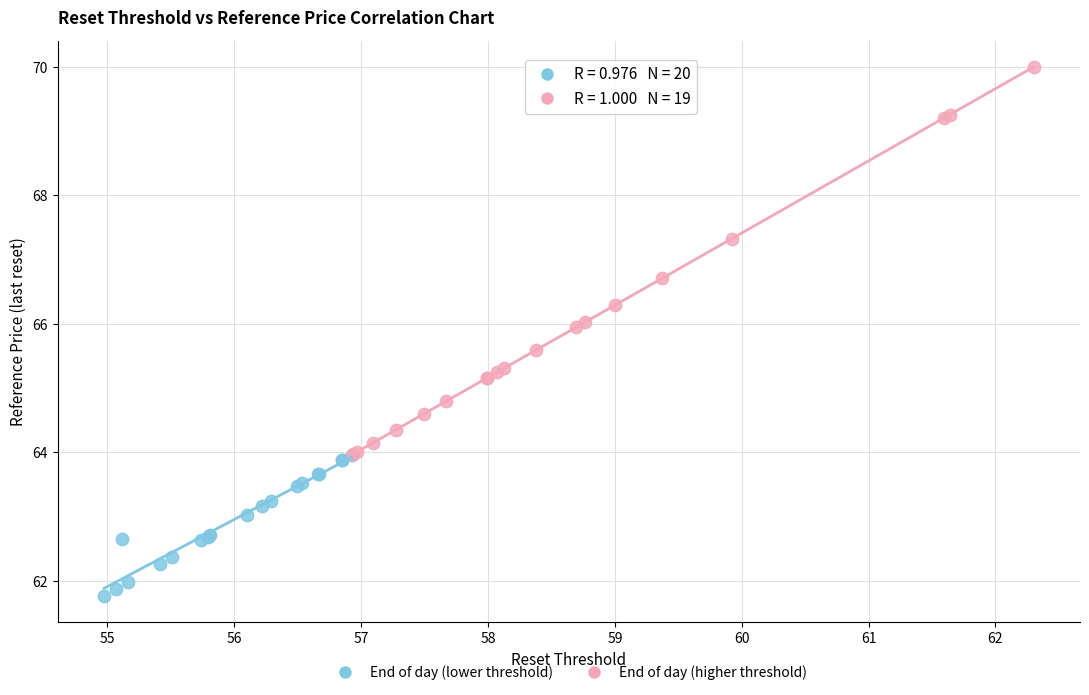

Which series contains the lowest Y value?

End of day (lower threshold)